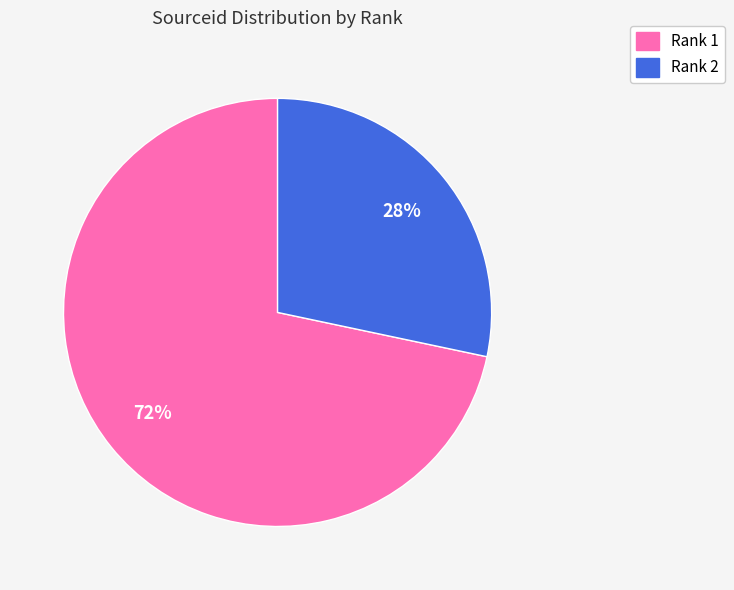

To the nearest percent, what is the average slice percentage?

50%